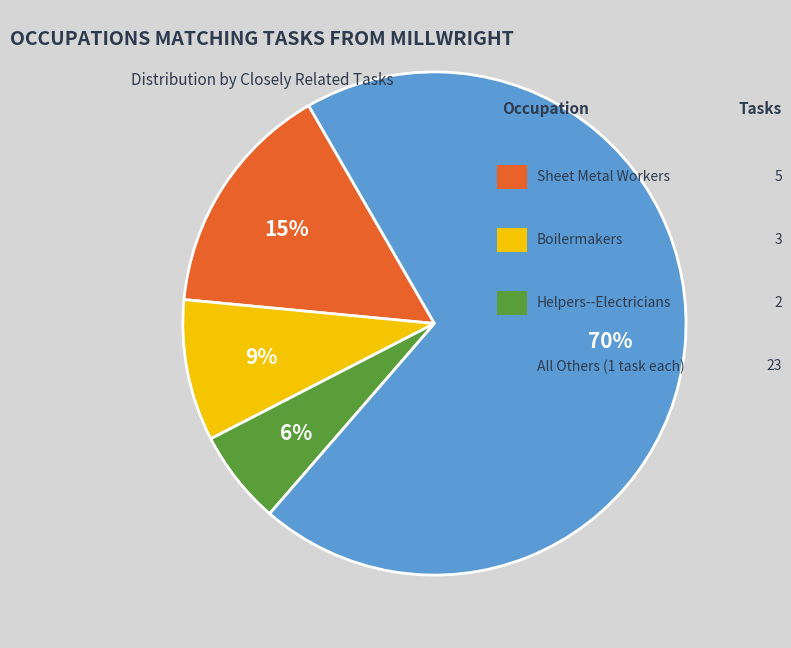

Does any single category account for the majority?

Yes